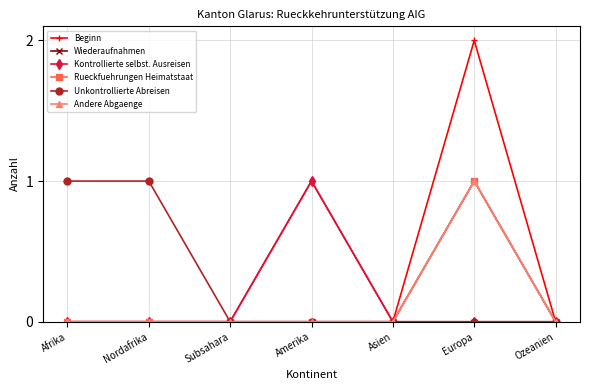

How many lines are shown in the chart?

6